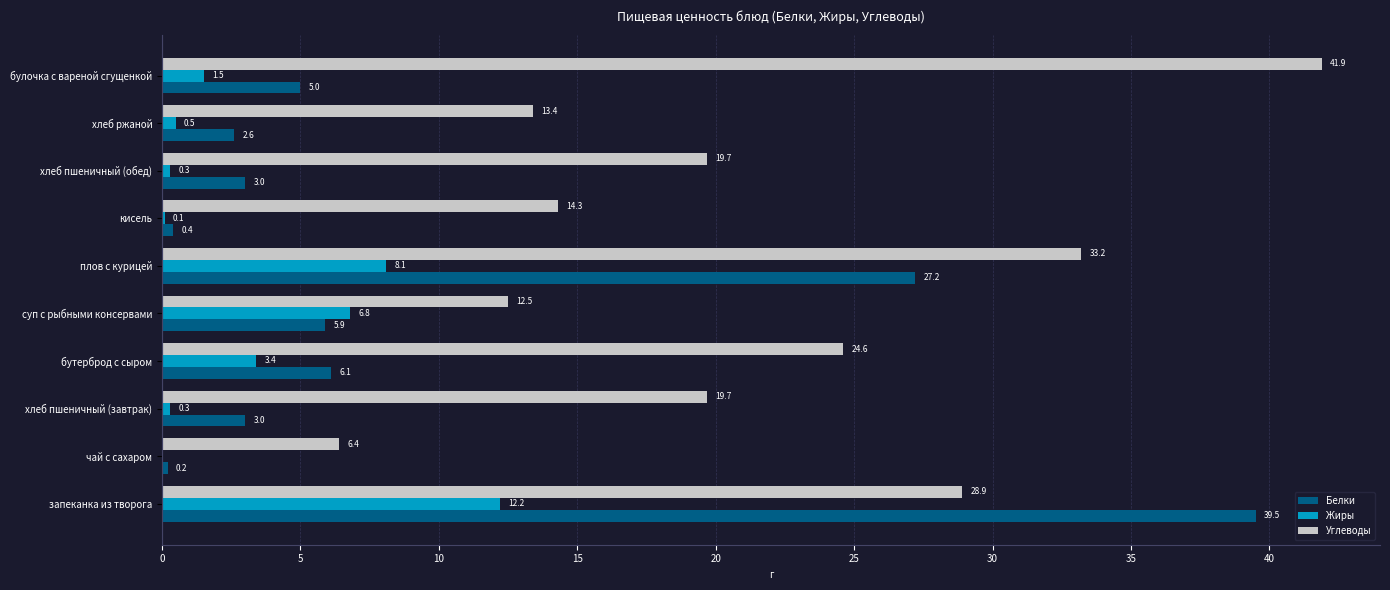

At which label does Жиры reach its peak?

запеканка из творога